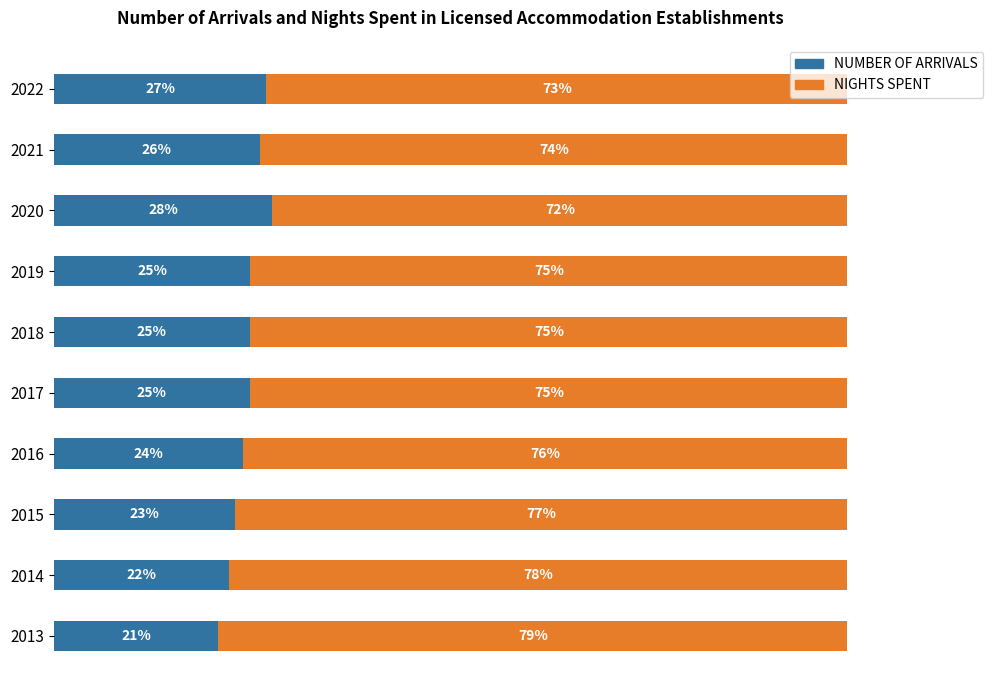

Which series has the largest range (max minus min)?

NUMBER OF ARRIVALS